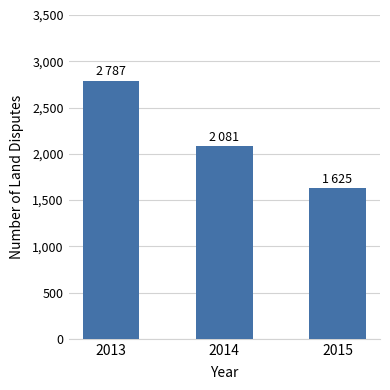

Count the number of data series in this chart.

1